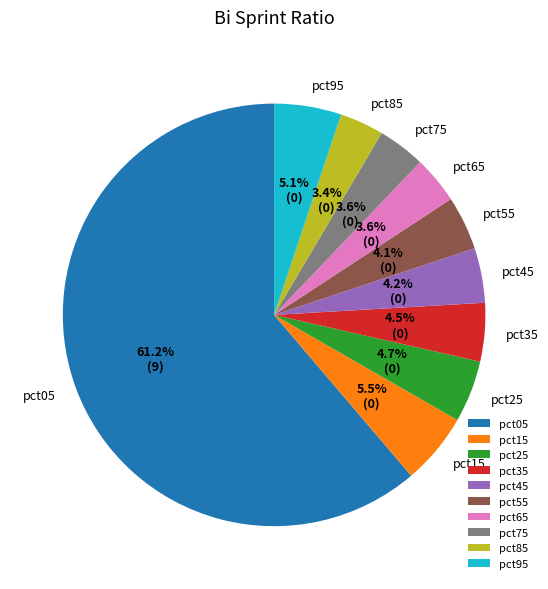

True or false: pct65 accounts for 14% of the total.

False